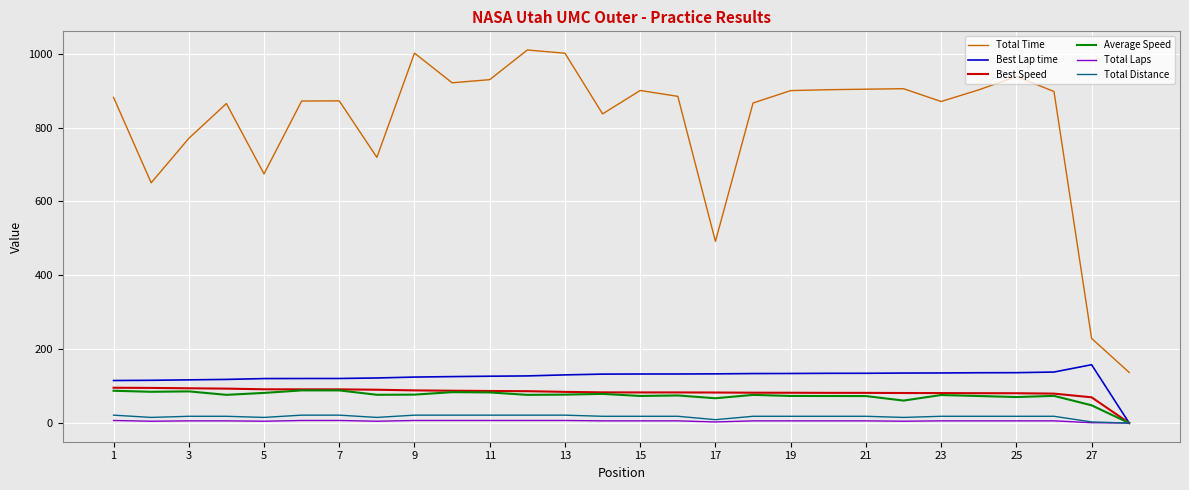

Which series has the widest spread of values?

Total Time